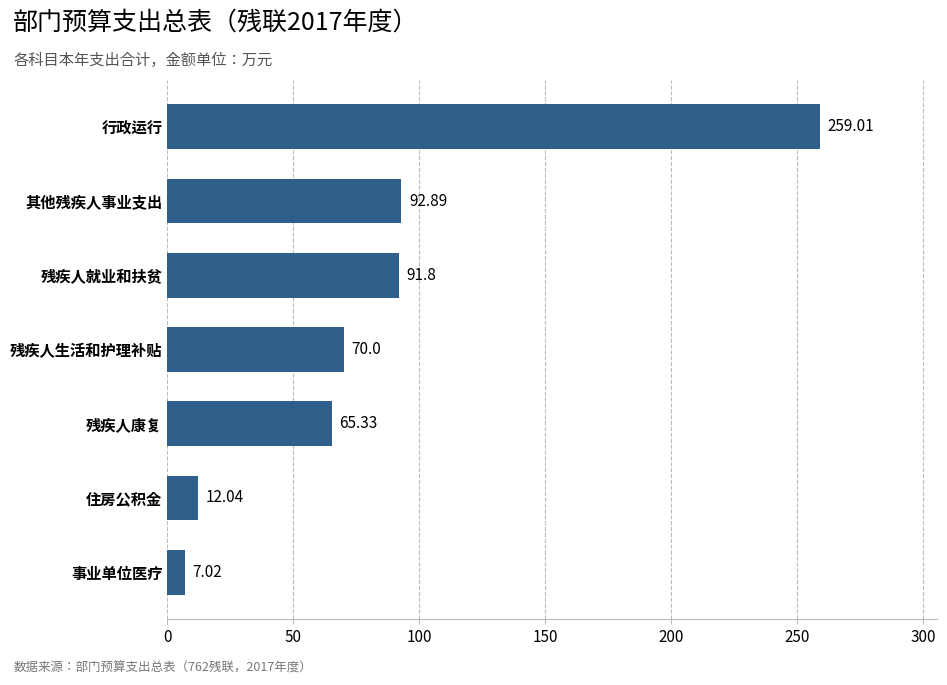

Which category has the highest value across all series?

行政运行